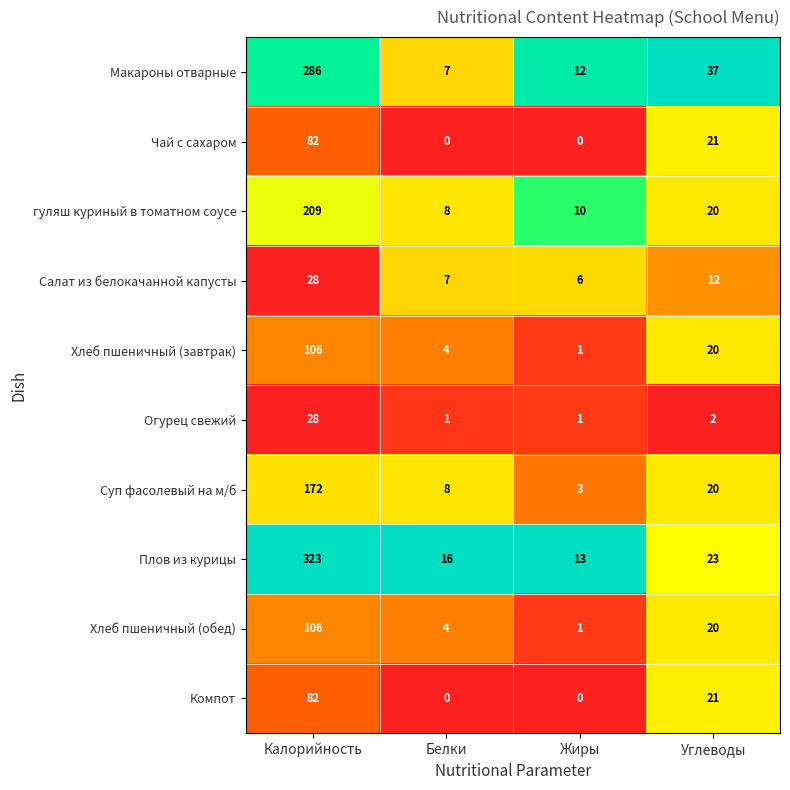

Where is Салат из белокачанной капусты nearest to the value 17?

Углеводы